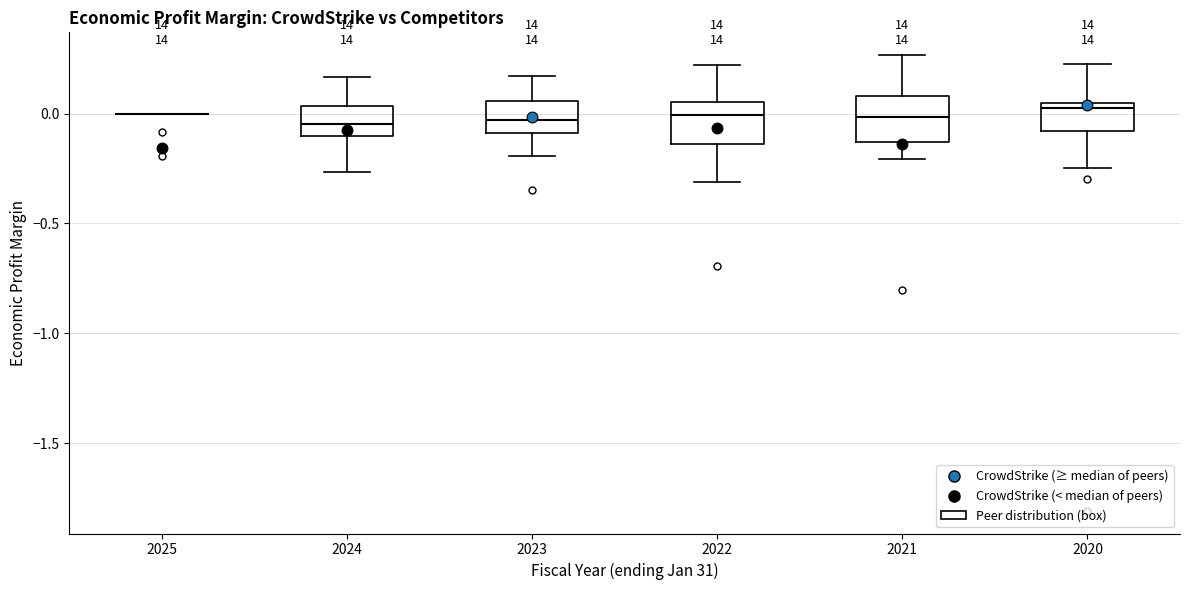

Where is the lower edge of the box at x = 2022 on the y-axis? The values are not printed on the chart, so give them approximately, as read against the axis.

-0.15